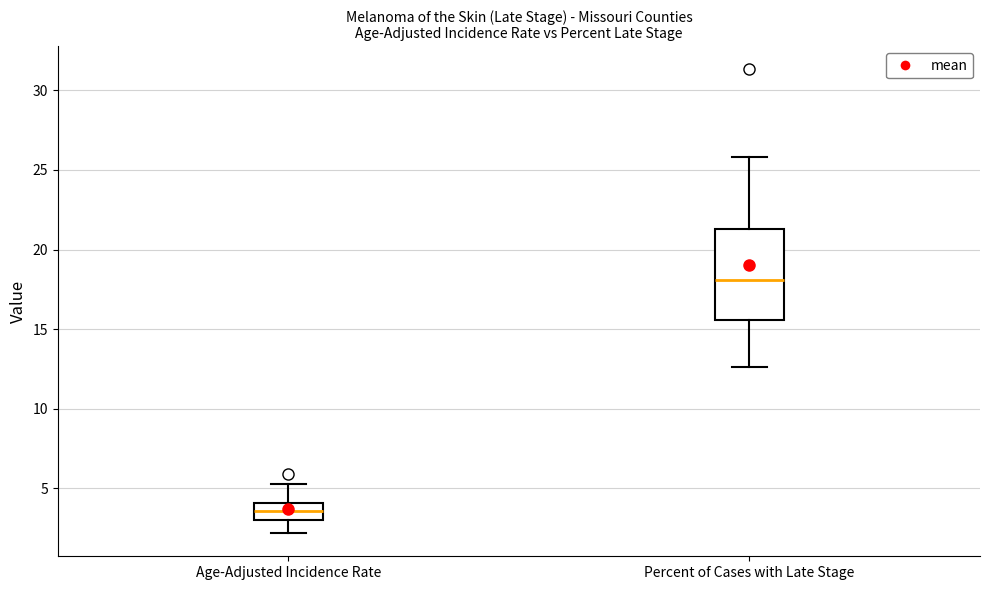

Which box's median line is the highest?

Percent of Cases with Late Stage